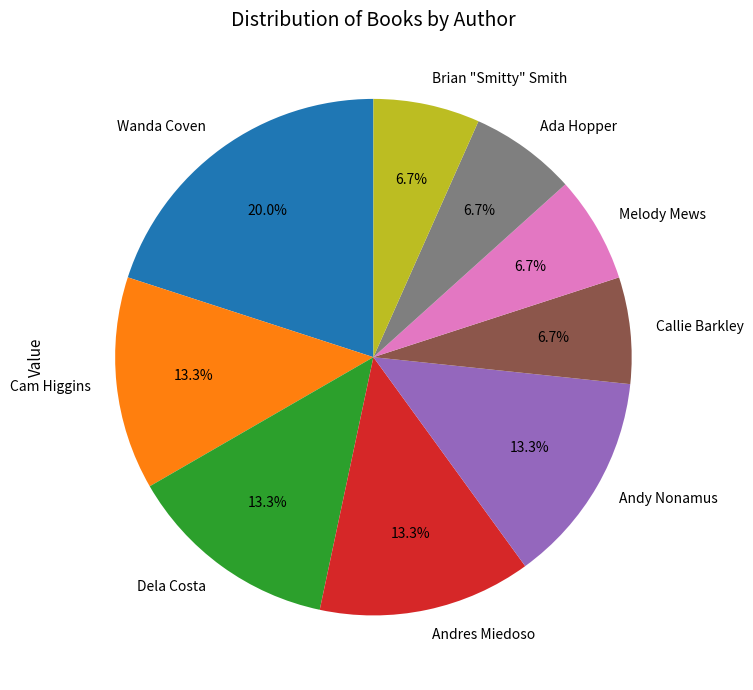

Is the sum of Dela Costa and Andres Miedoso greater than half?

No